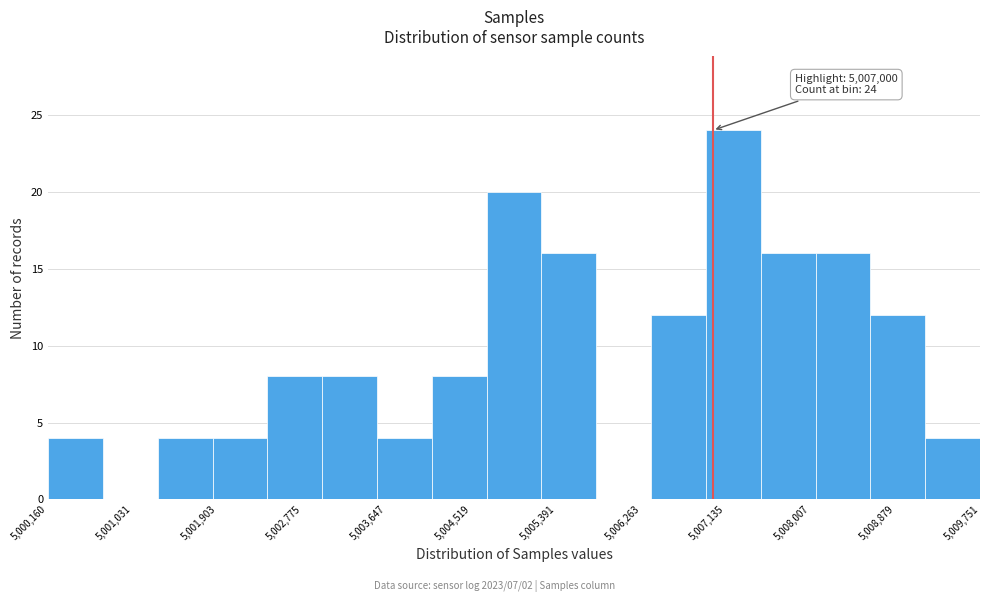

Over which range of the x-axis is the bar tallest?

5006900 to 5007500